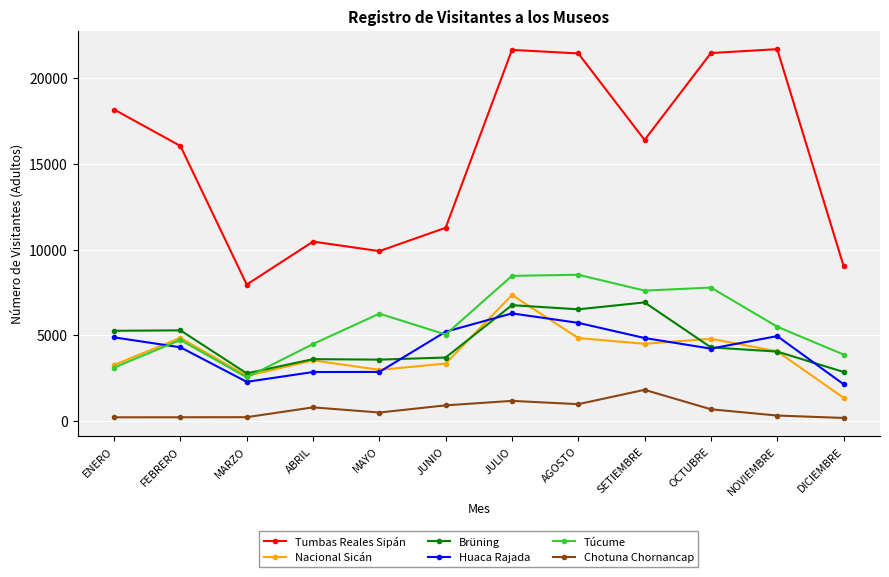

Where is the first local maximum for Tumbas Reales Sipán?

ABRIL